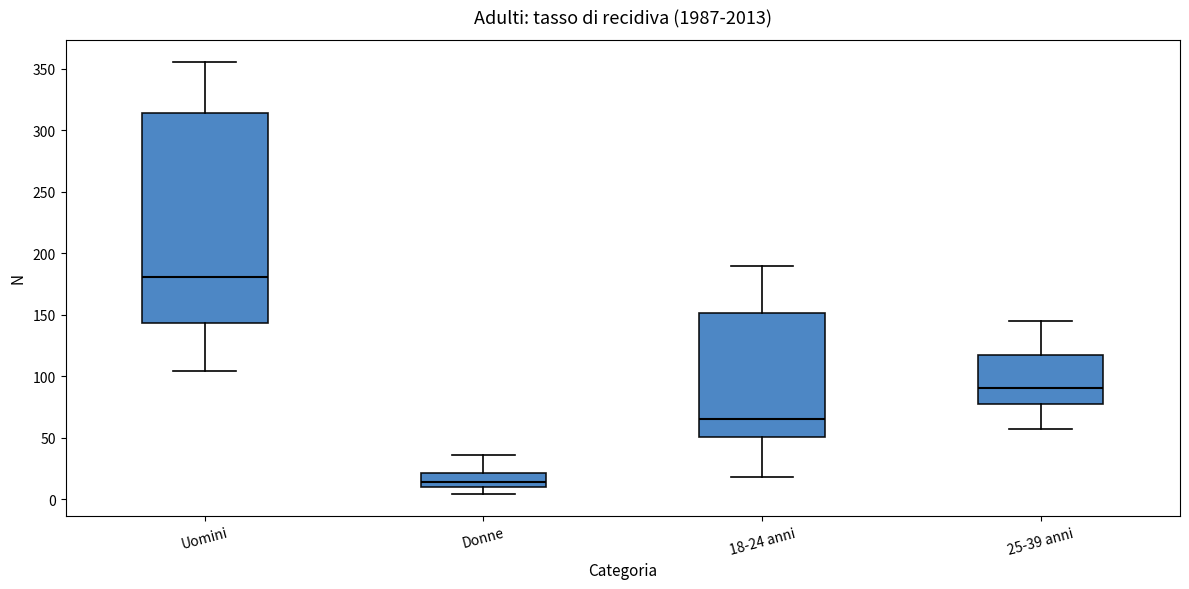

Reading left to right, transcribe this box plot: for each box, give where its median line is, the range the box spans, and where its two whiskers end, as read against the y-axis. The values are not printed on the chart, so give them approximately, as read against the axis.

Uomini: median 180, box 145 to 315, whiskers 105 to 355
Donne: median 15, box 10 to 20, whiskers 5 to 35
18-24 anni: median 65, box 50 to 150, whiskers 20 to 190
25-39 anni: median 90, box 80 to 120, whiskers 55 to 145